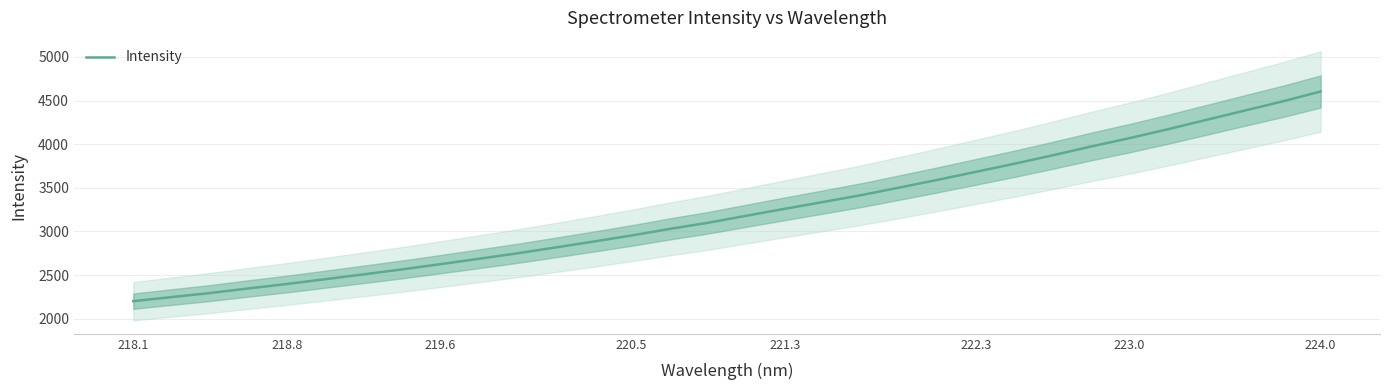

True or false: the data has more than 2 interior local peaks.

False